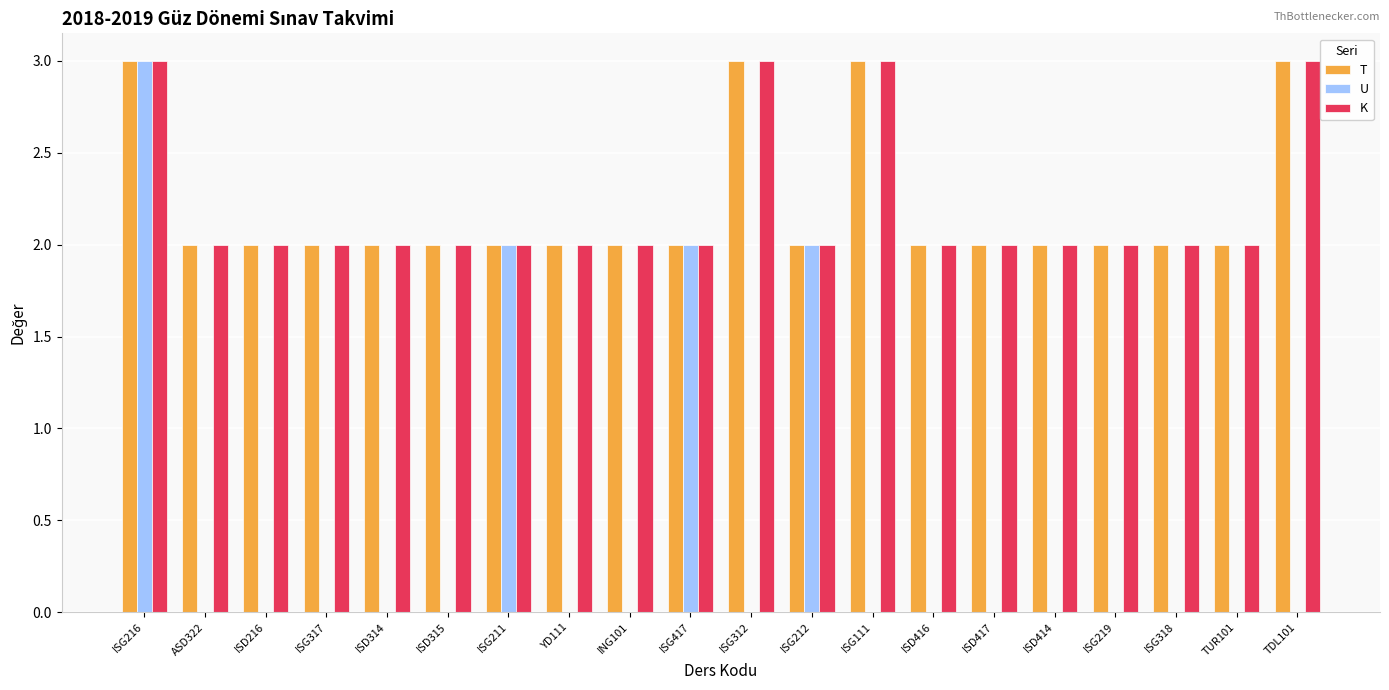

True or false: K has a value of 2 at ASD322.

True